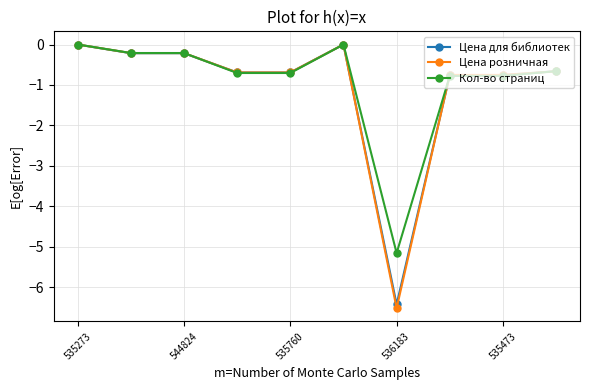

At how many categories does at least one series exceed -5?

9